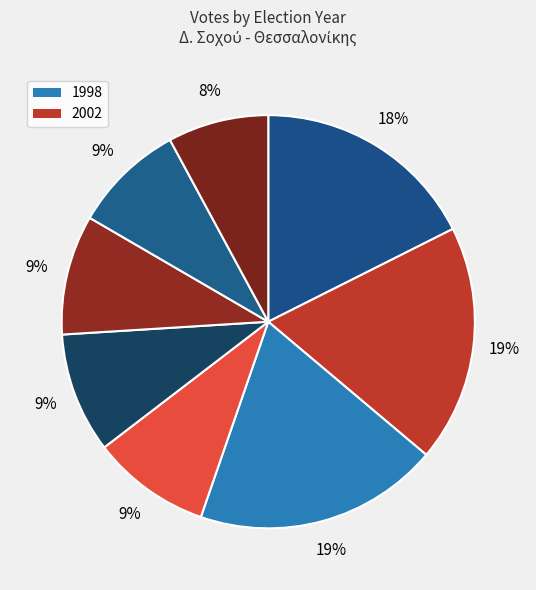

How many slices are in this pie chart?

8